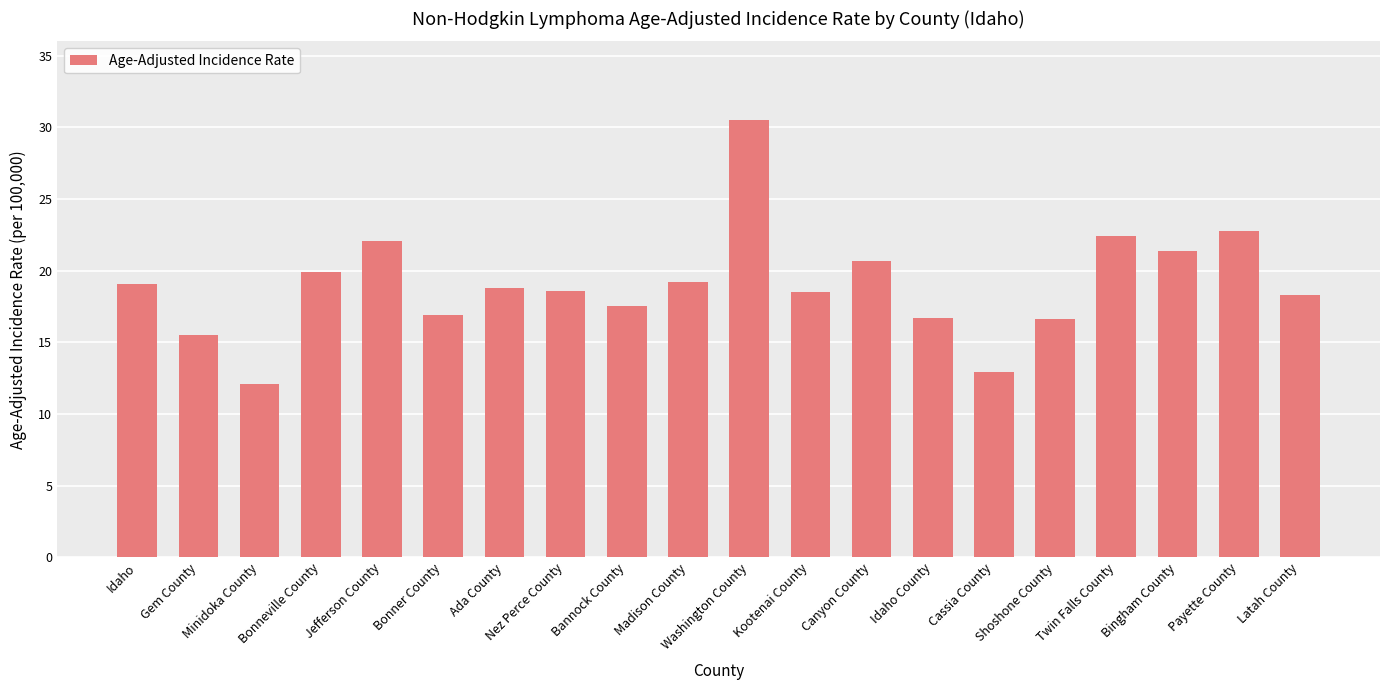

At which category does the chart reach its minimum across all series?

Minidoka County